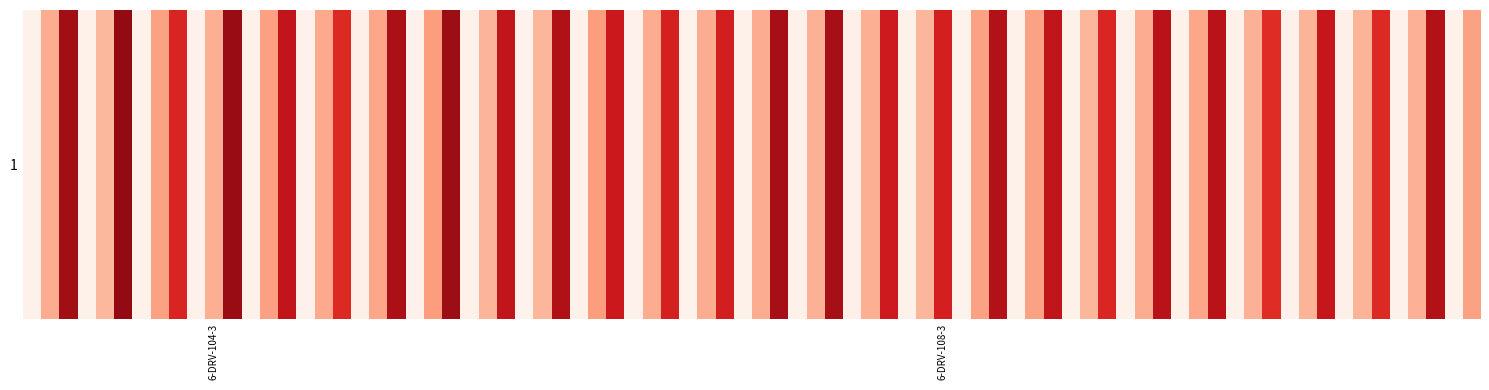

What is the difference between the 6-DRV-104-3 values at Price and Category2?

185.0